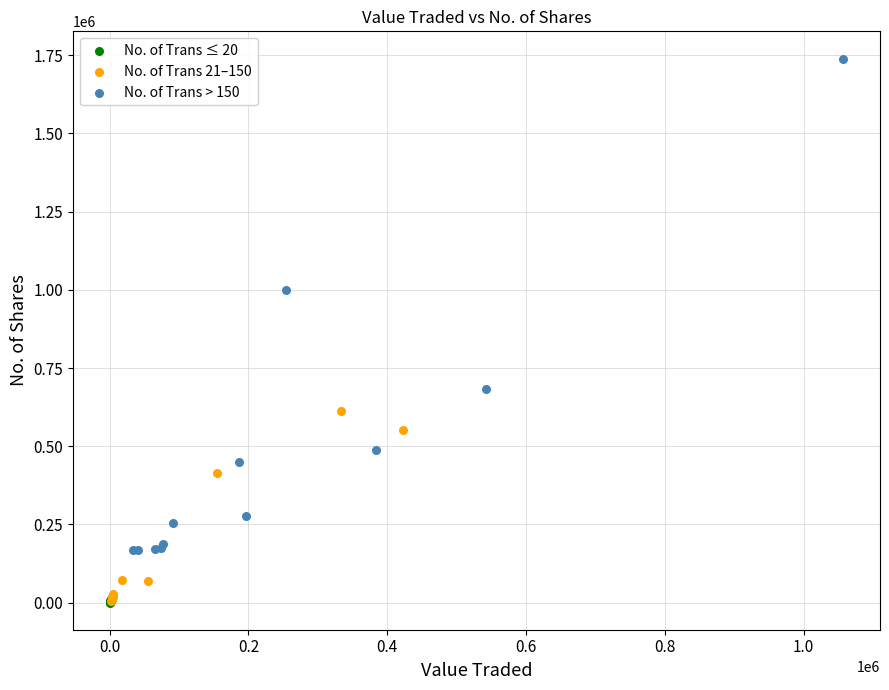

Which series reaches the maximum Y coordinate?

No. of Trans > 150